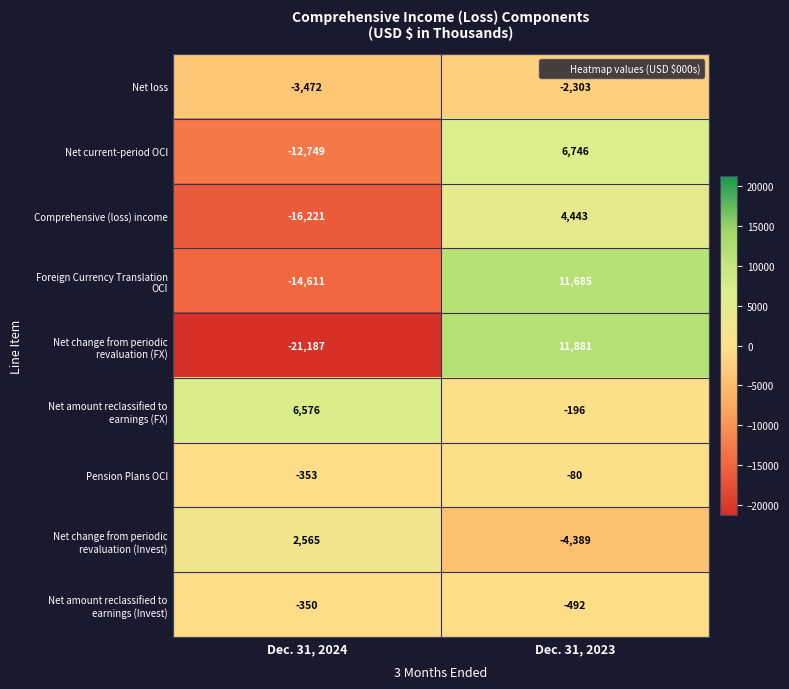

What is the difference between the maximum and minimum values in the Net current-period OCI series?

19495